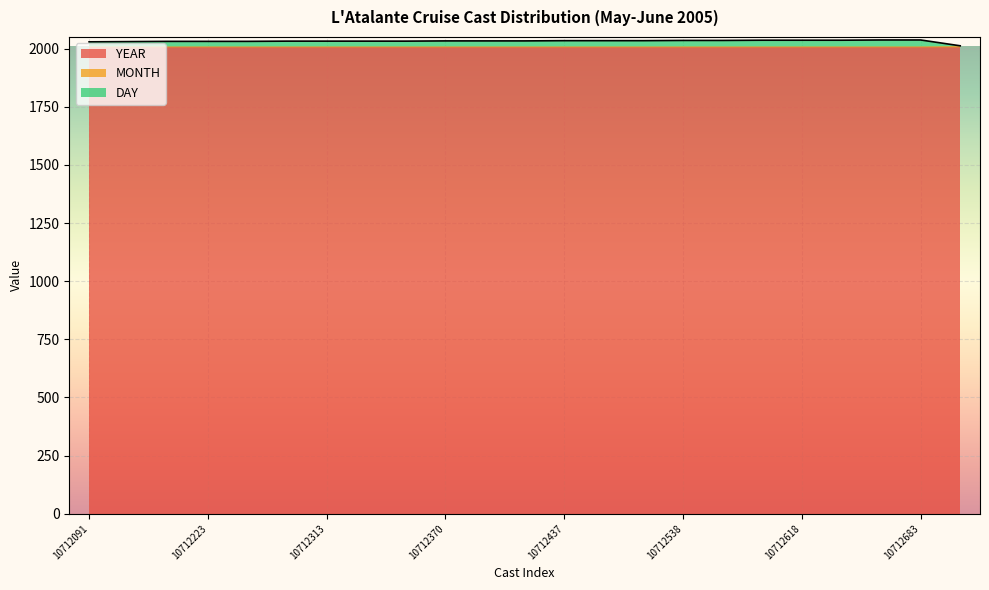

Is it true that YEAR equals 2005 at 10712272?

True